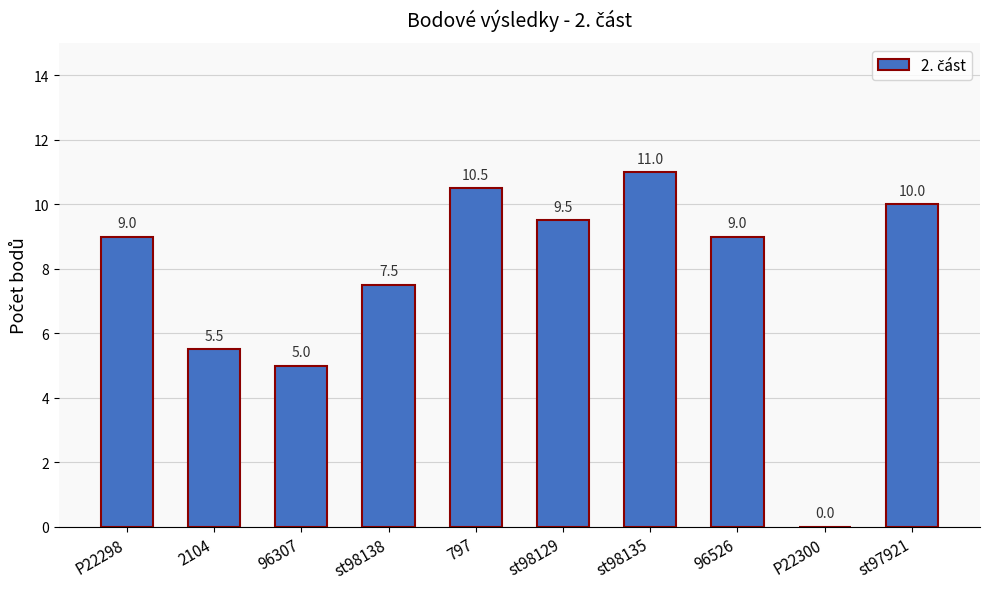

The value at 797 is 18.8. True or false?

False